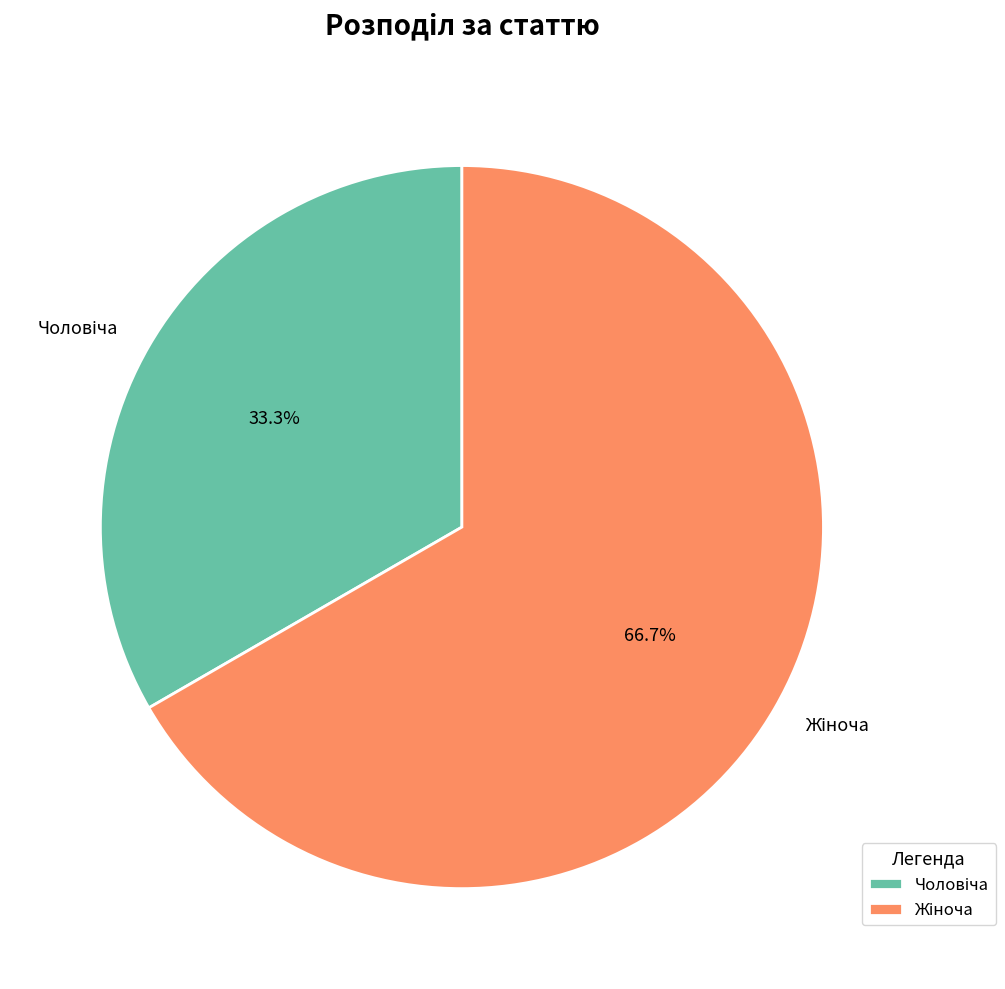

Count the number of slices in the pie.

2